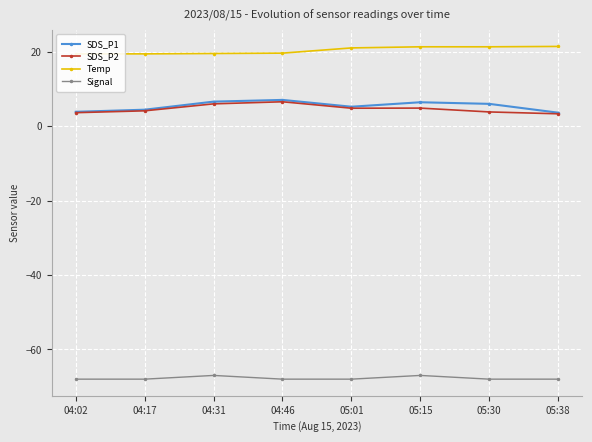

True or false: Signal has more than 0 interior local peaks.

True